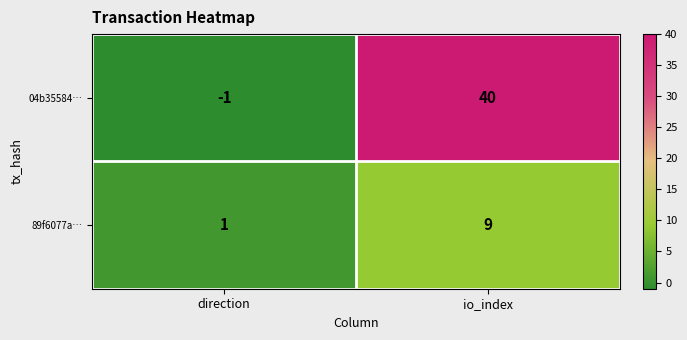

Is the value of 04b35584… at direction greater than the value of 89f6077a… at direction?

No